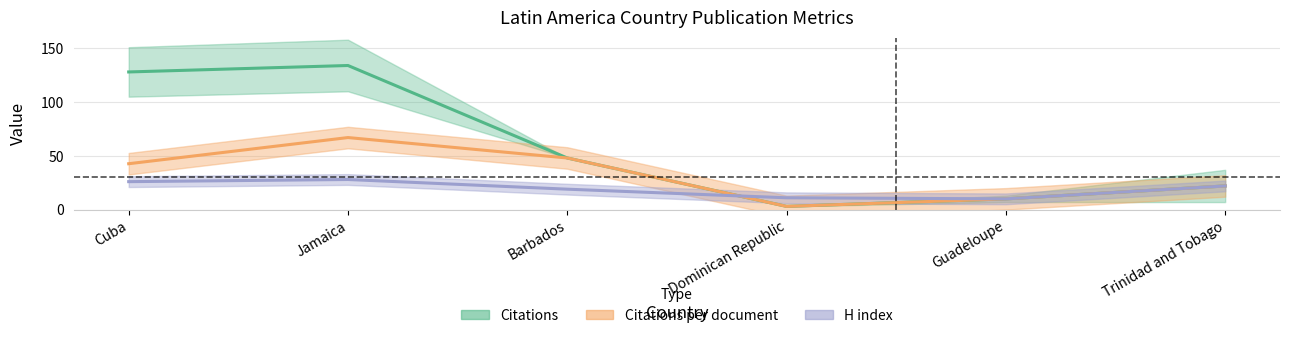

True or false: Citations per document and Citations cross at least once.

False